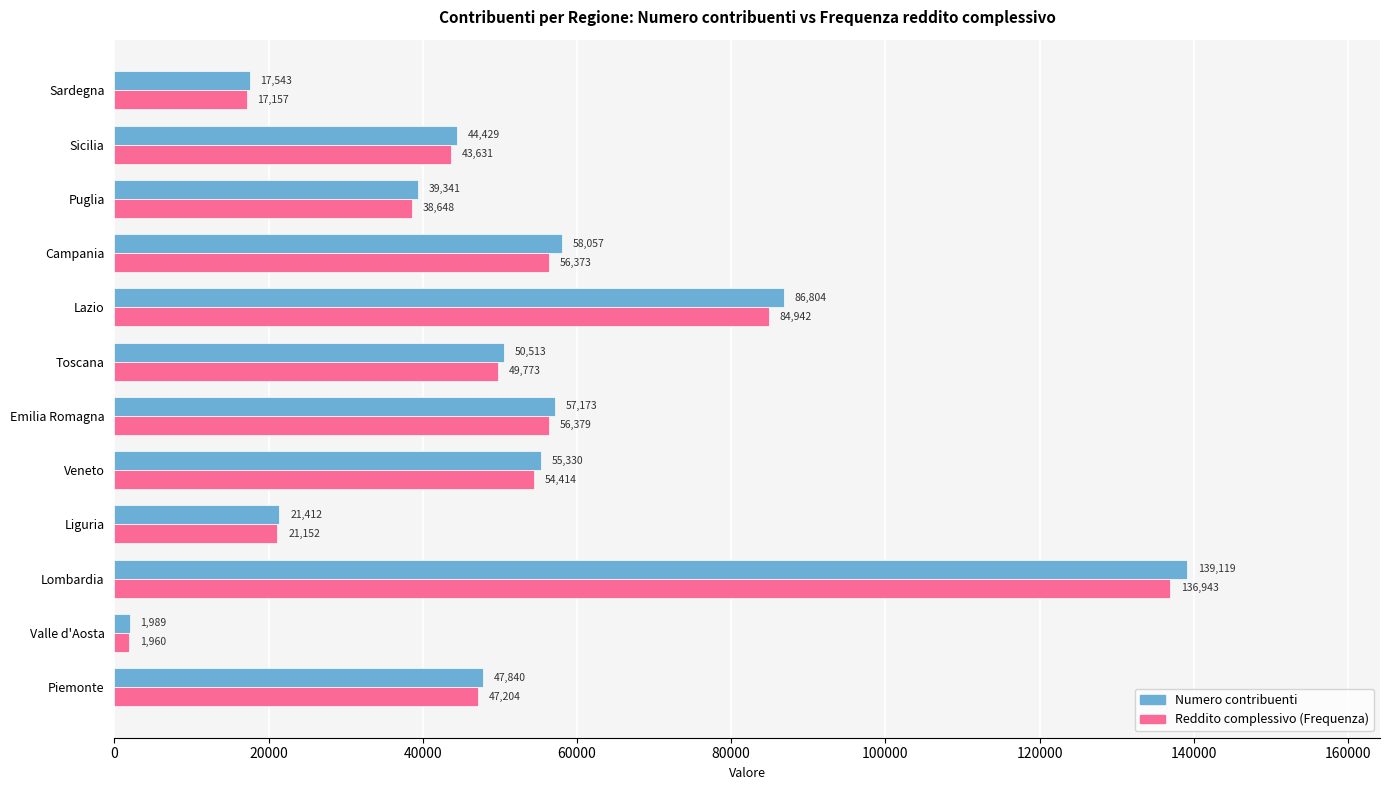

Rank the series by their maximum value, from lowest to highest.

Reddito complessivo (Frequenza), Numero contribuenti